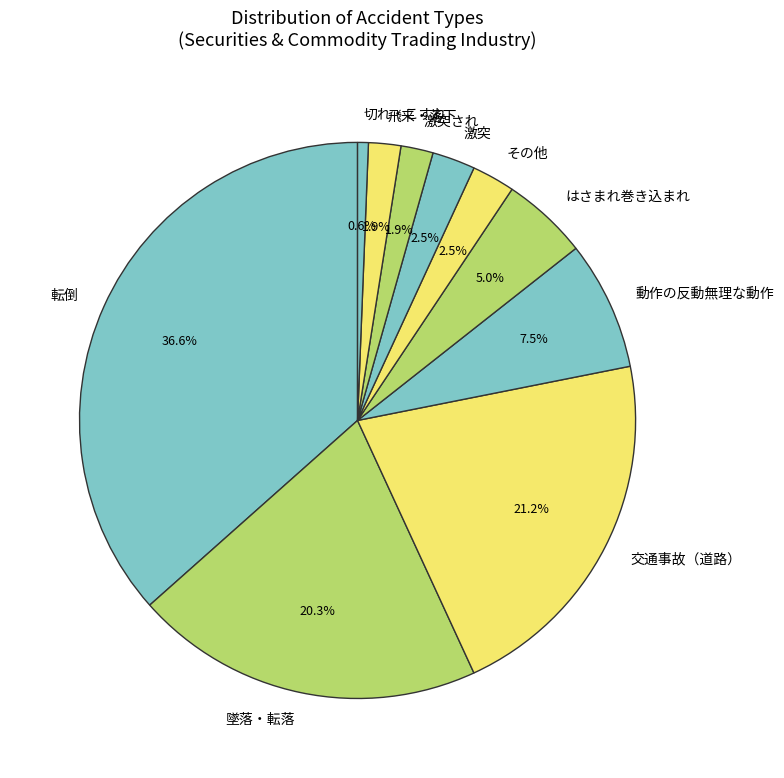

To the nearest percent, what is the average slice percentage?

10%